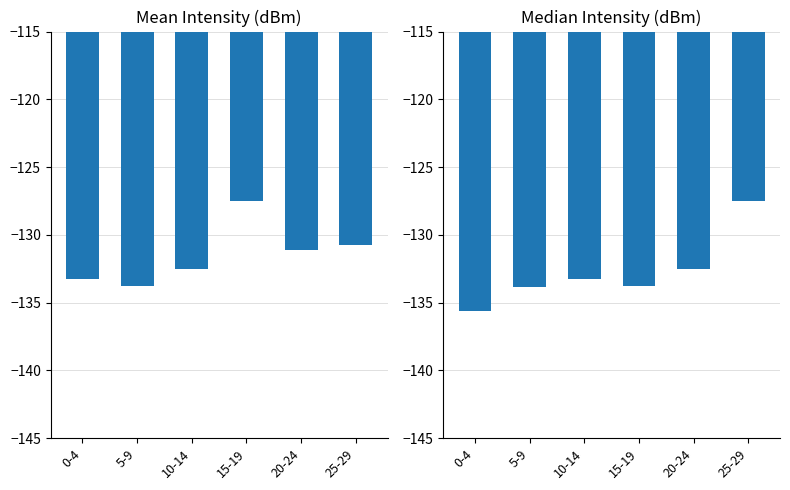

Are the bars horizontal?

No